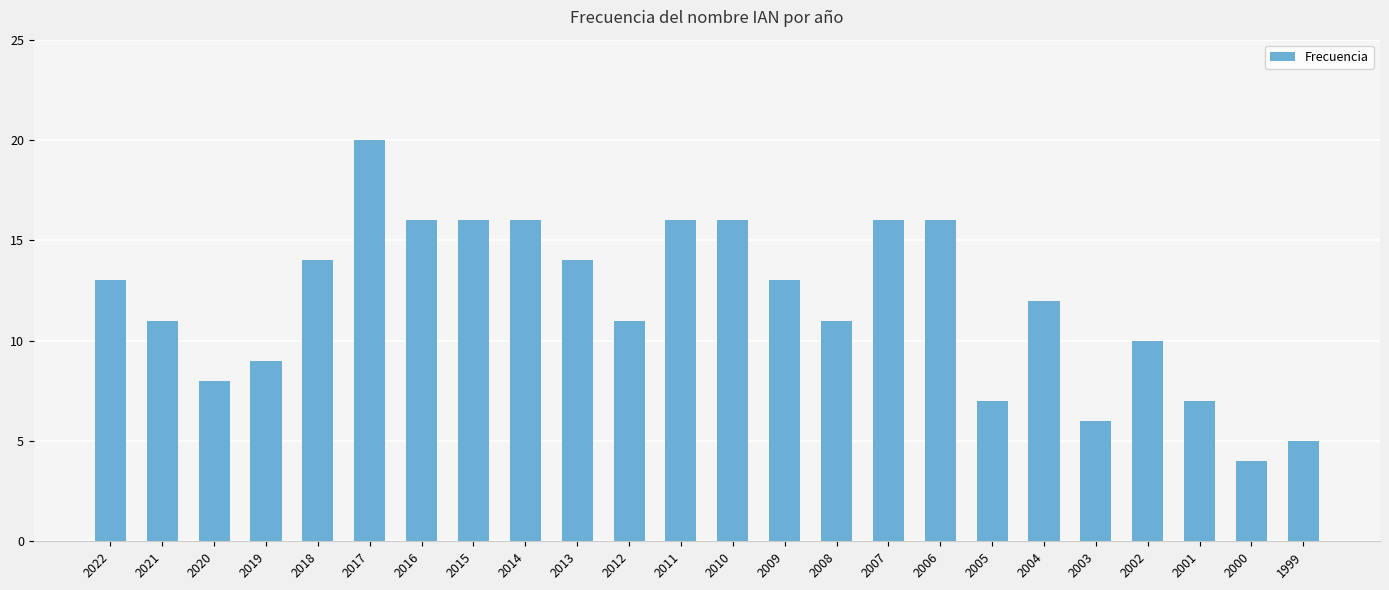

What is the value of the 3rd bar from the left?

8